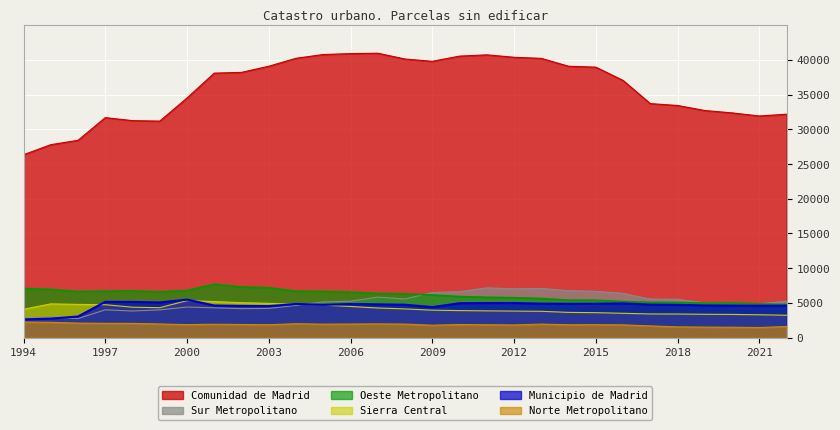

What is the smallest value displayed?

1461